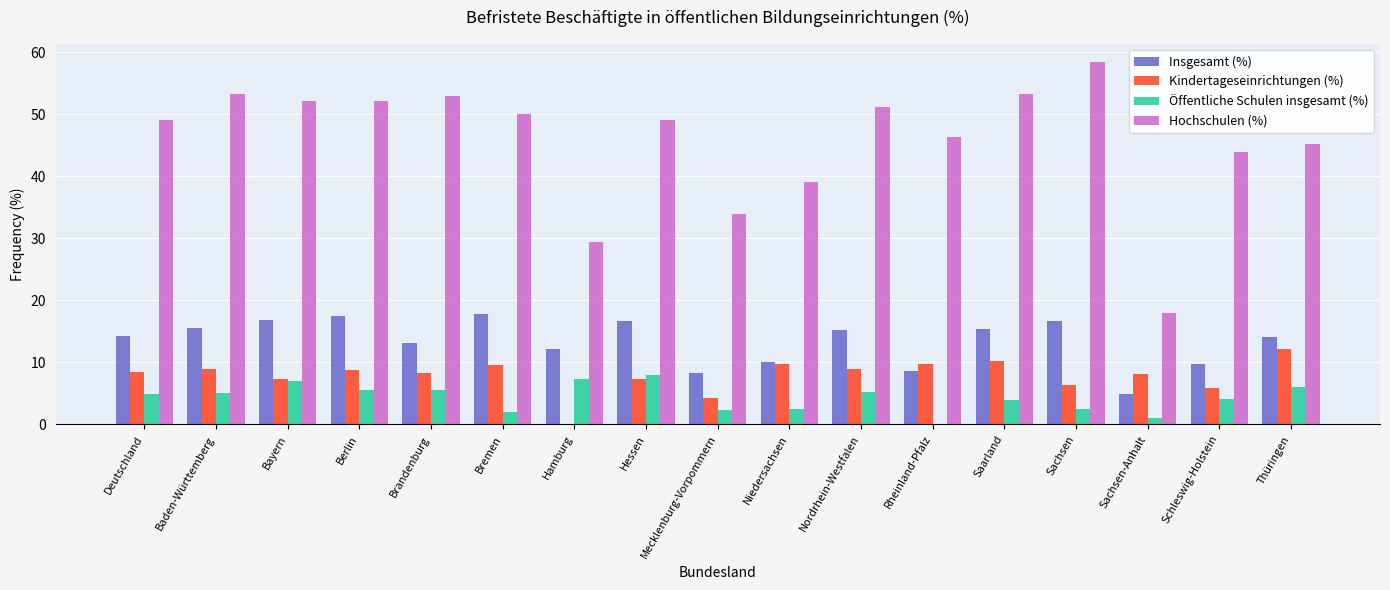

How many groups of bars are there?

17